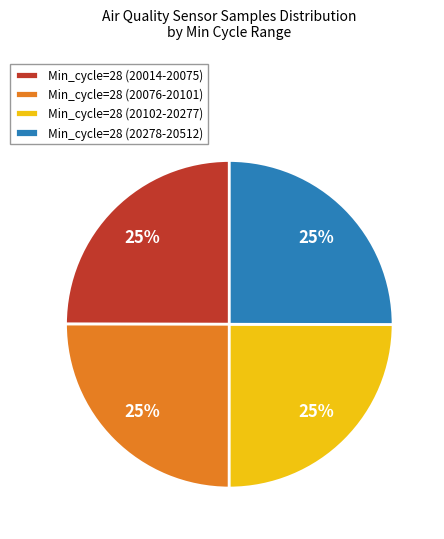

To the nearest percent, what is the average slice percentage?

25%